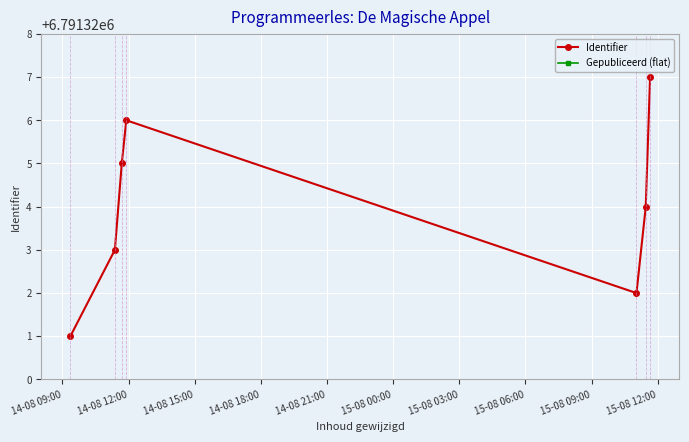

Rank the series at 14-08 21:00 from highest to lowest value.

Identifier, Gepubliceerd (flat)